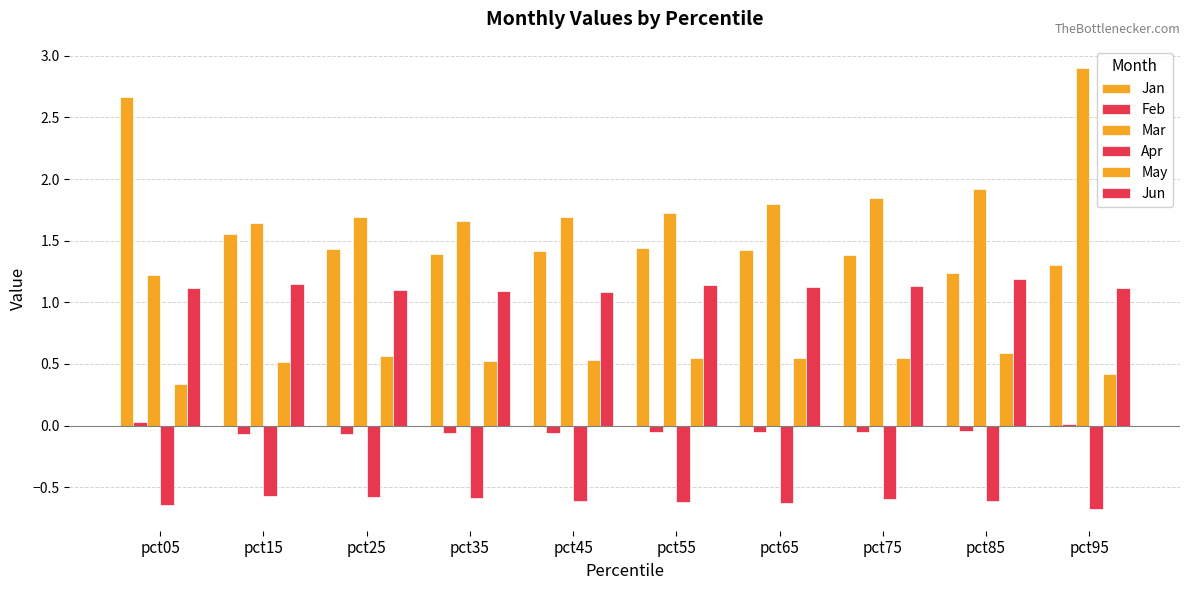

How many Jun values are between 1 and 2?

10